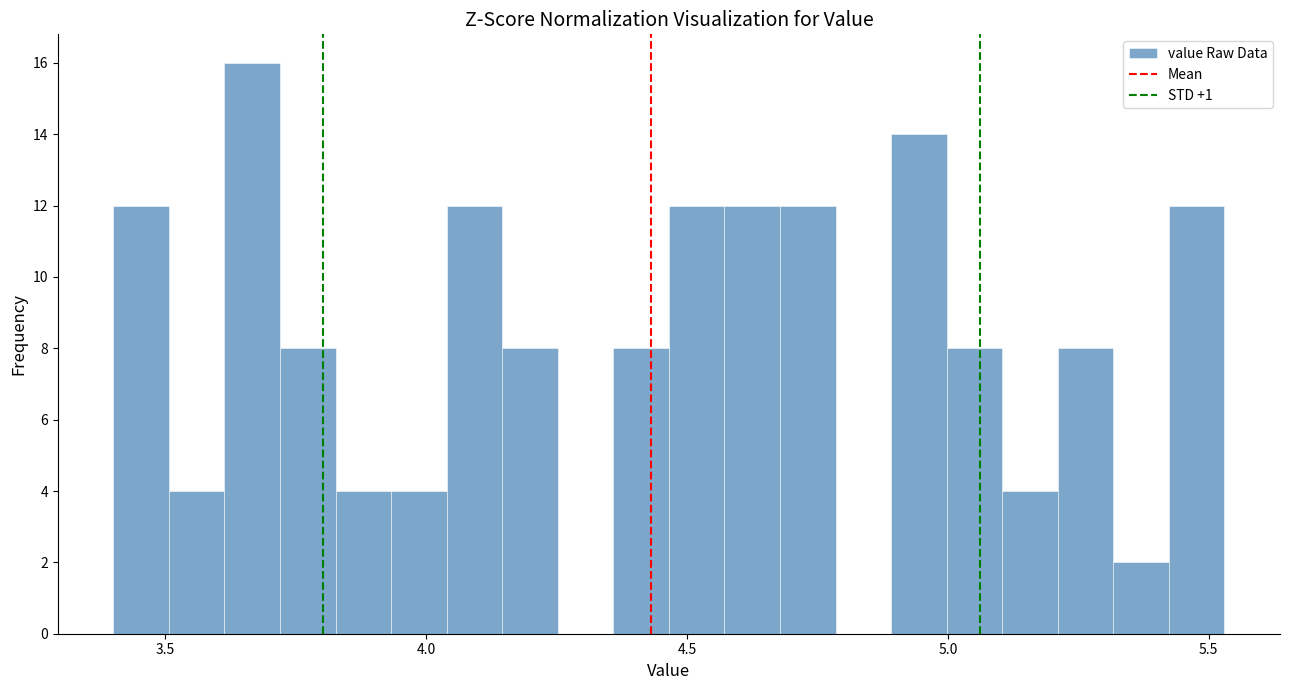

Read against the x-axis, roughly where is the centre of the tallest bar?

3.65